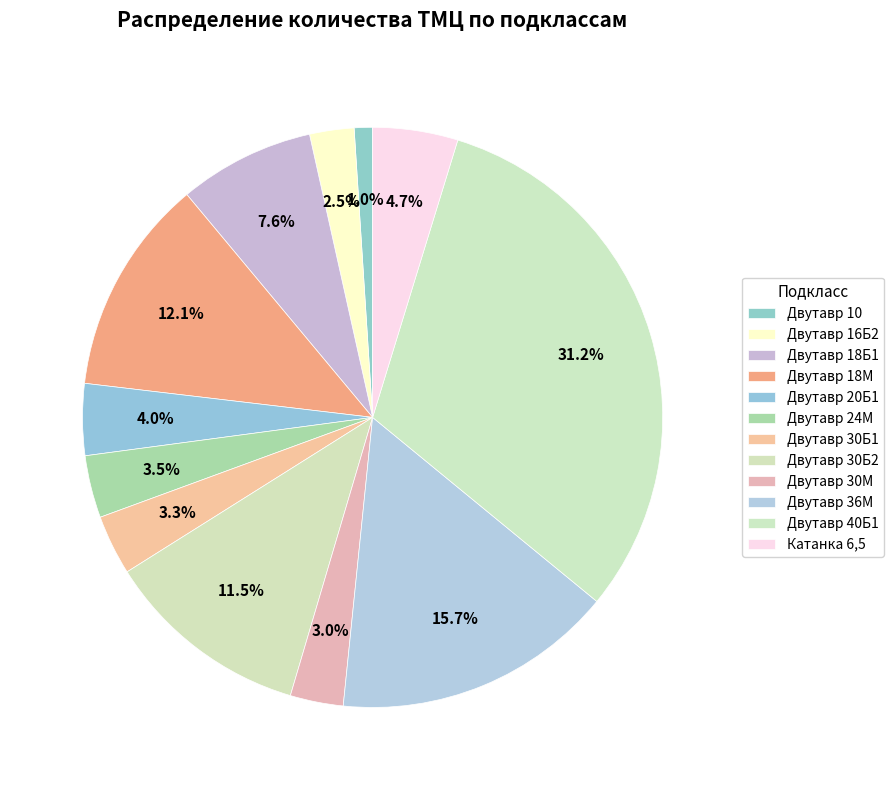

To the nearest percent, what portion does Катанка 6,5 represent?

5%